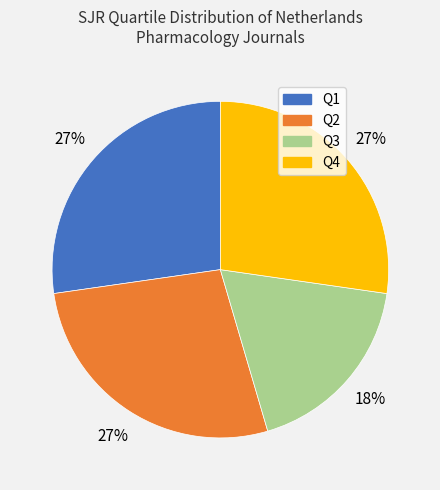

Combined, do Q2 and Q3 account for over 50%?

No